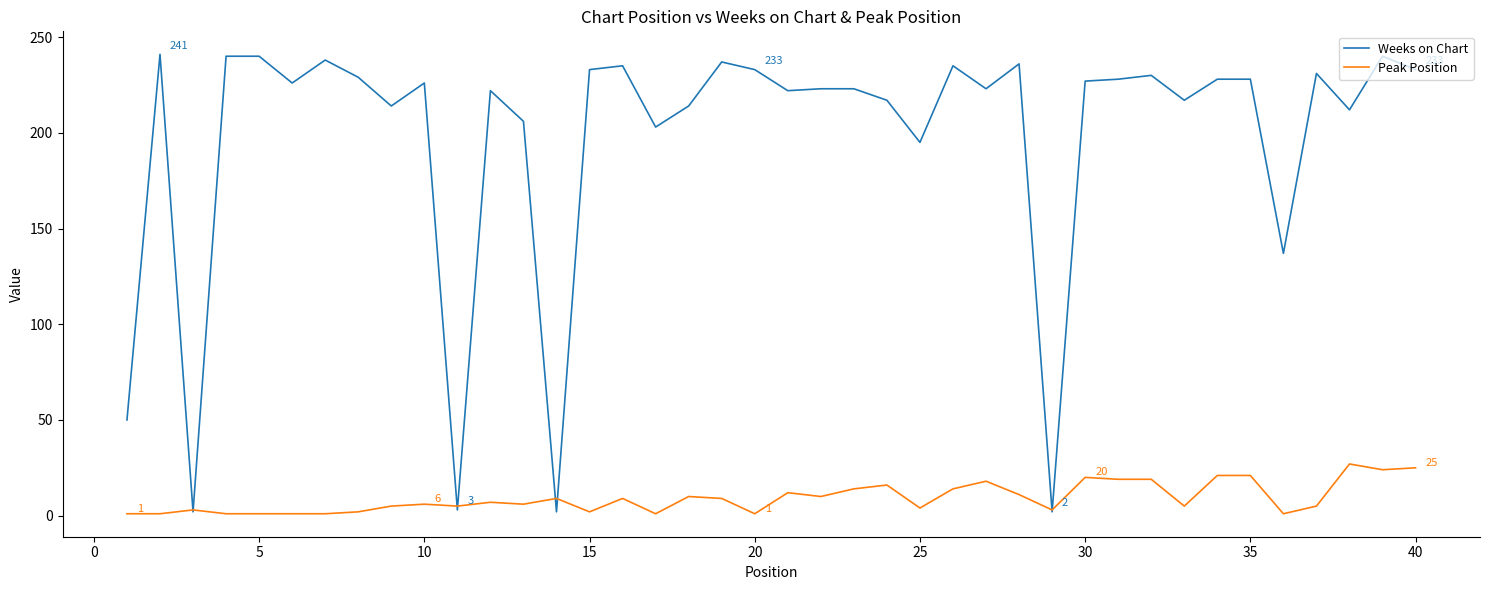

Which series has the largest total across all categories?

Weeks on Chart